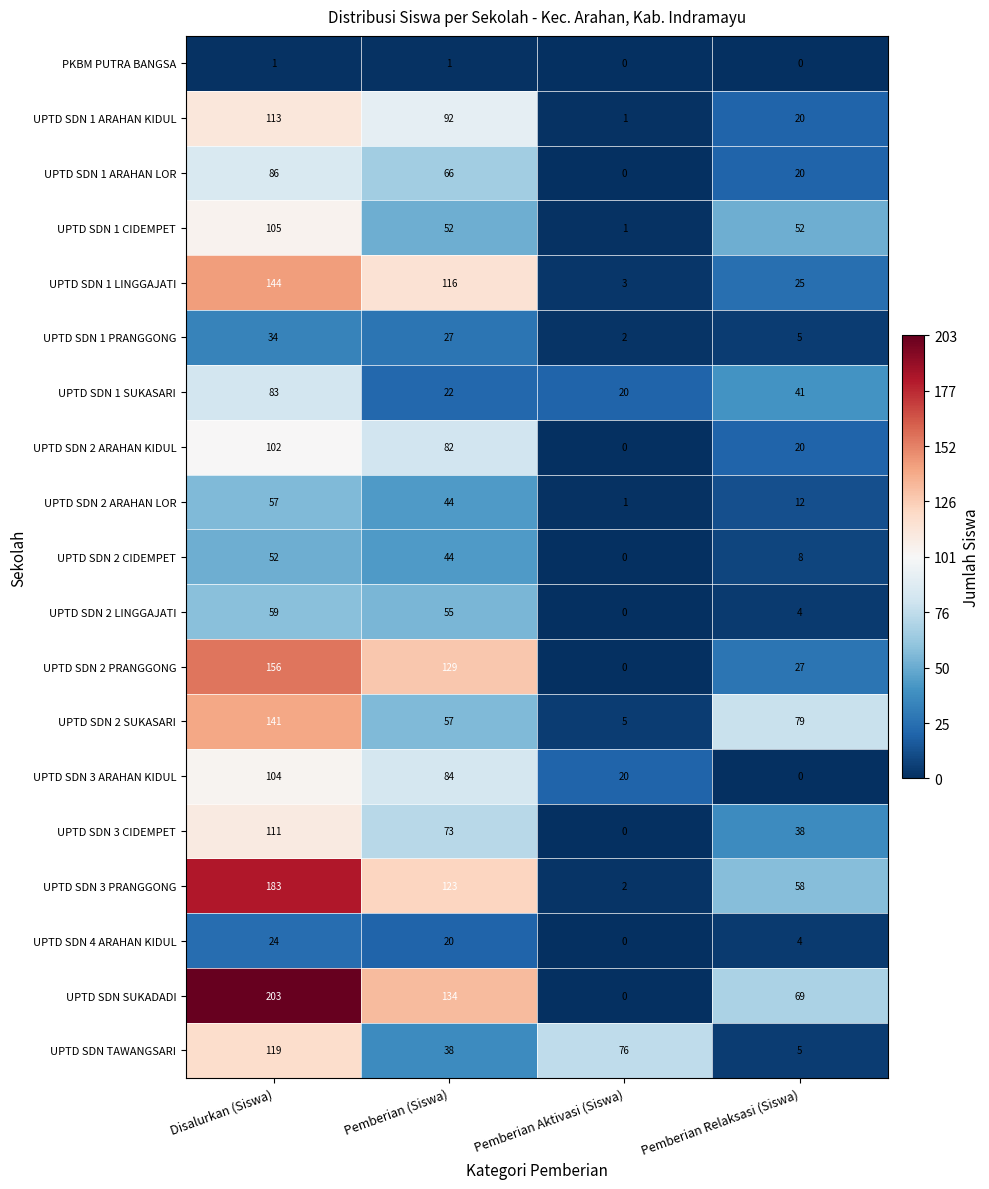

Rank the series by their maximum value, from lowest to highest.

PKBM PUTRA BANGSA, UPTD SDN 4 ARAHAN KIDUL, UPTD SDN 1 PRANGGONG, UPTD SDN 2 CIDEMPET, UPTD SDN 2 ARAHAN LOR, UPTD SDN 2 LINGGAJATI, UPTD SDN 1 SUKASARI, UPTD SDN 1 ARAHAN LOR, UPTD SDN 2 ARAHAN KIDUL, UPTD SDN 3 ARAHAN KIDUL, UPTD SDN 1 CIDEMPET, UPTD SDN 3 CIDEMPET, UPTD SDN 1 ARAHAN KIDUL, UPTD SDN TAWANGSARI, UPTD SDN 2 SUKASARI, UPTD SDN 1 LINGGAJATI, UPTD SDN 2 PRANGGONG, UPTD SDN 3 PRANGGONG, UPTD SDN SUKADADI